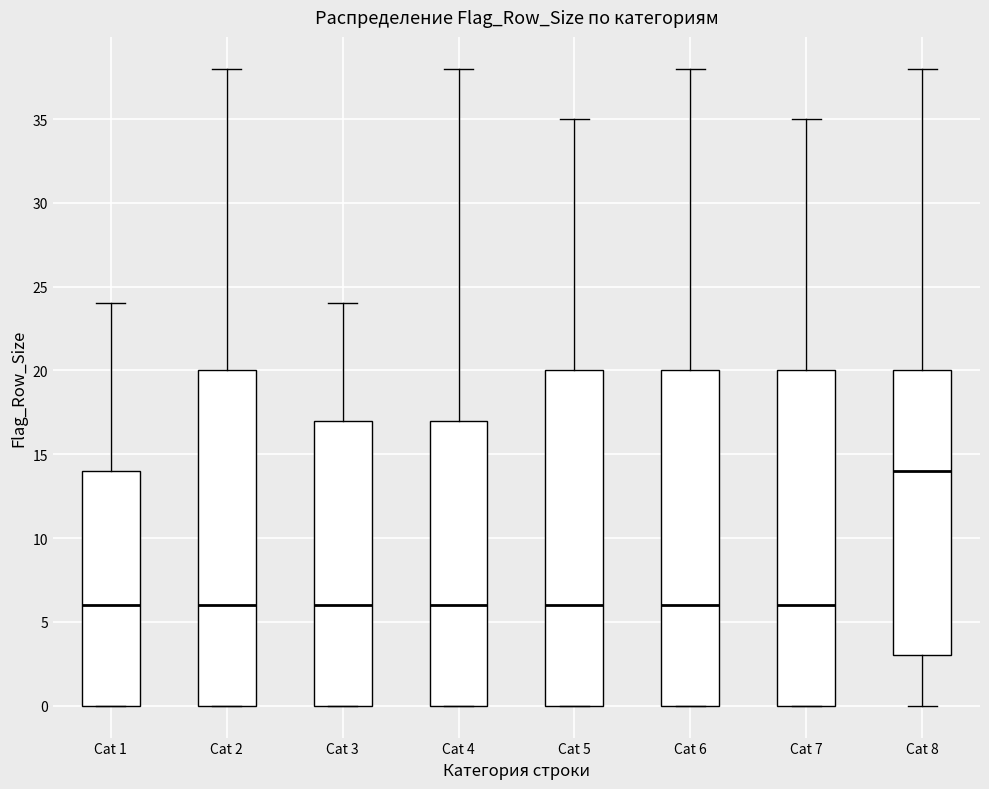

Reading left to right, read every box against the y-axis: the position of its median line, the range the box covers, and the ends of its whiskers. The values are not printed on the chart, so give them approximately, as read against the axis.

Cat 1: median 6, box 0 to 14, whiskers 0 to 24
Cat 2: median 6, box 0 to 20, whiskers 0 to 38
Cat 3: median 6, box 0 to 17, whiskers 0 to 24
Cat 4: median 6, box 0 to 17, whiskers 0 to 38
Cat 5: median 6, box 0 to 20, whiskers 0 to 35
Cat 6: median 6, box 0 to 20, whiskers 0 to 38
Cat 7: median 6, box 0 to 20, whiskers 0 to 35
Cat 8: median 14, box 3 to 20, whiskers 0 to 38